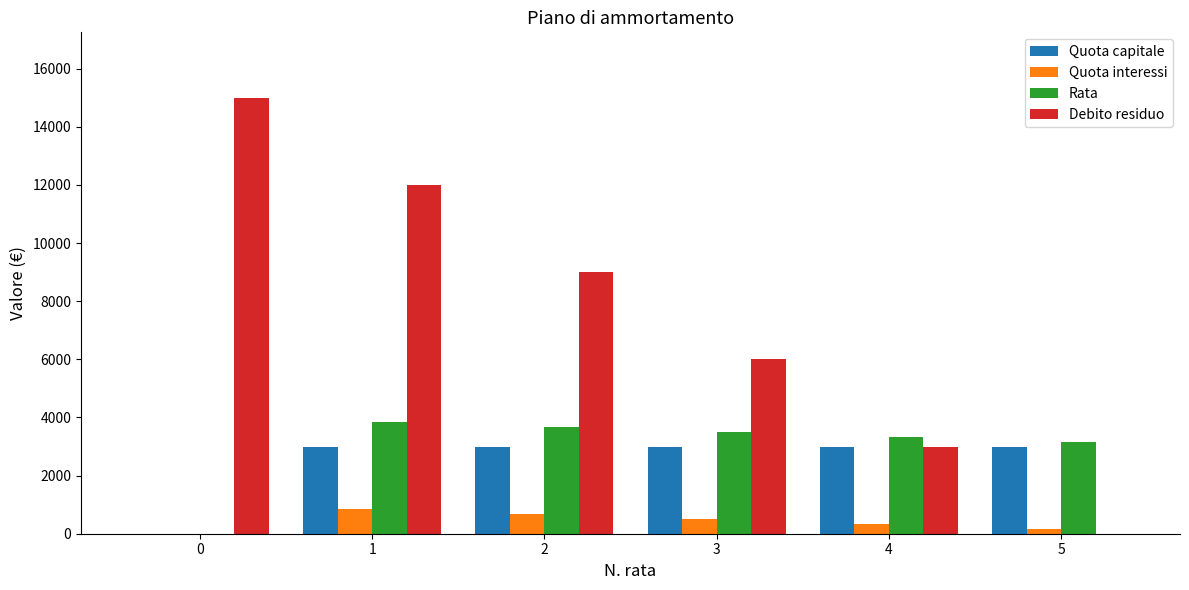

Reading left to right, extract all data points from this chart.

Quota capitale: 0	3000	3000	3000	3000	3000
Quota interessi: 0	840	672	504	336	168
Rata: 0	3840	3672	3504	3336	3168
Debito residuo: 15000	12000	9000	6000	3000	0